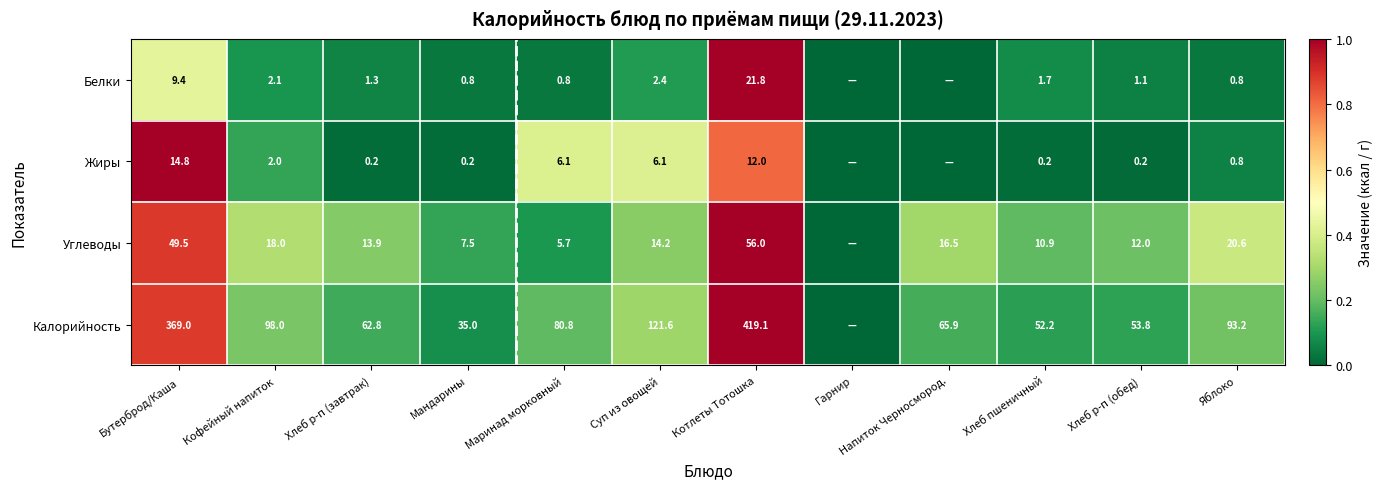

The value of Калорийность at Кофейный напиток is 131.4. True or false?

False